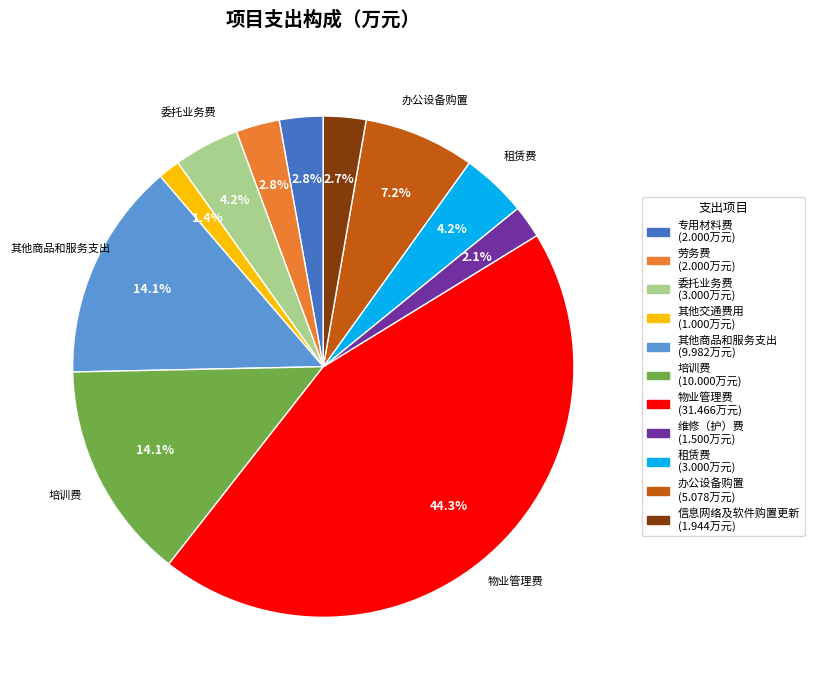

Is there any slice that represents more than half of the pie?

No